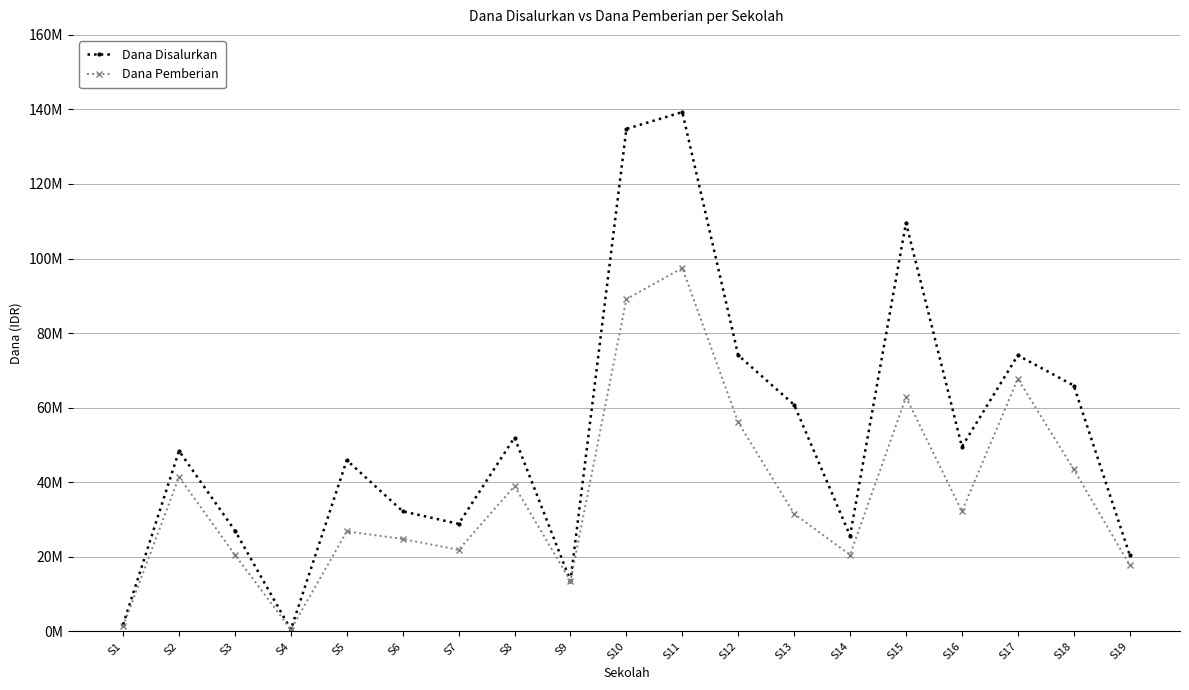

List the series in order of their overall mean, lowest first.

Dana Pemberian, Dana Disalurkan